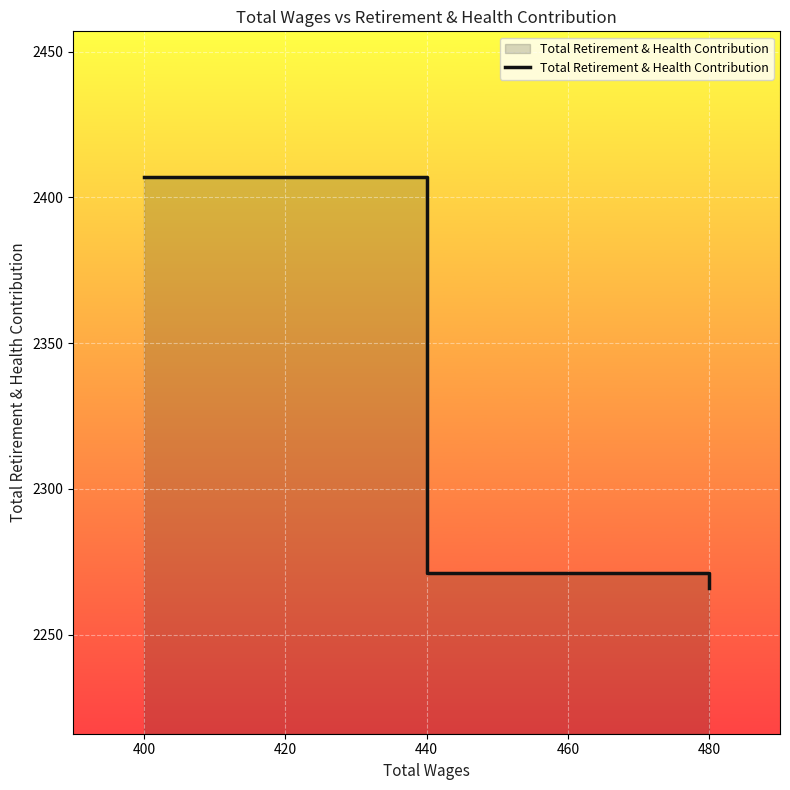

How many values are below 2271?

1